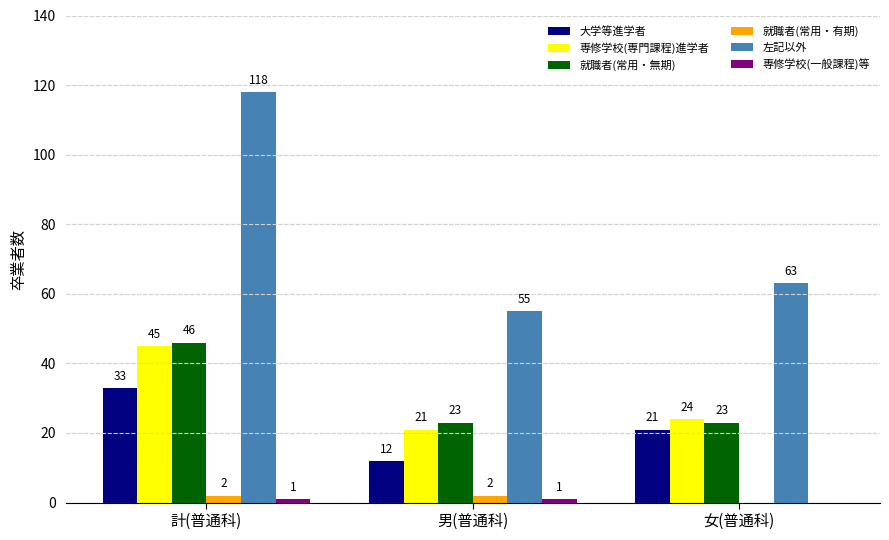

How many groups of bars are there?

3